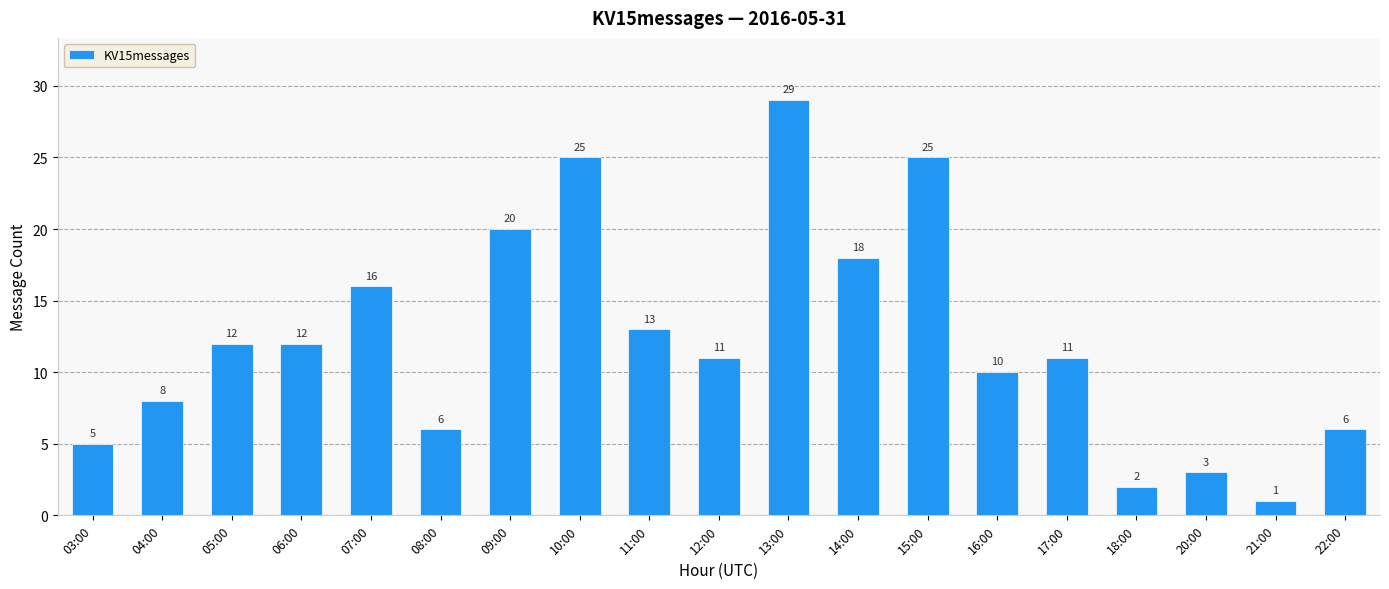

The chart shows a value of 25 at 15:00. True or false?

True